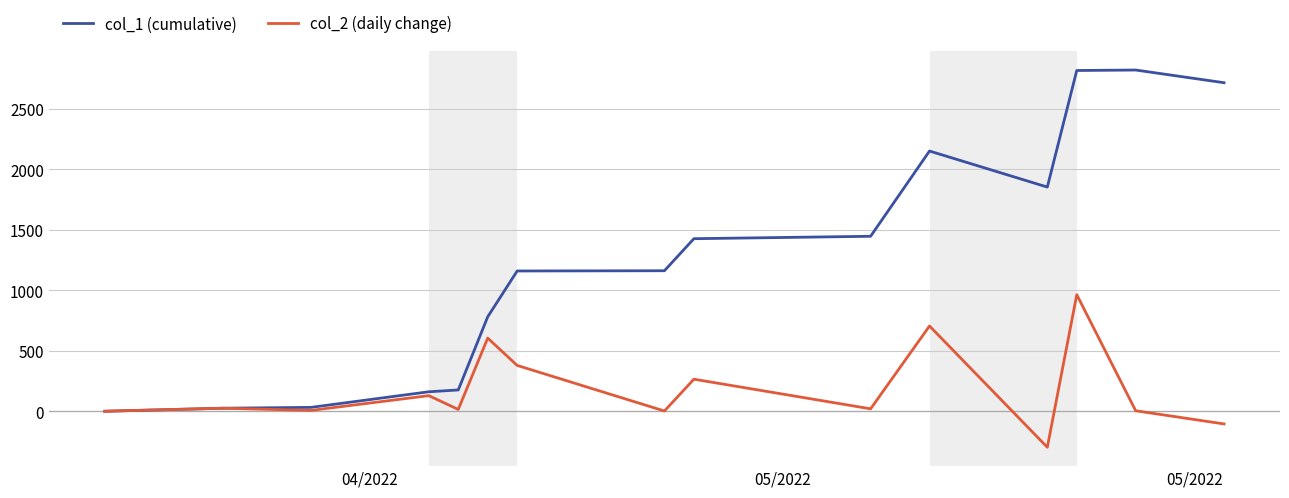

Which series has the largest total across all categories?

col_1 (cumulative)